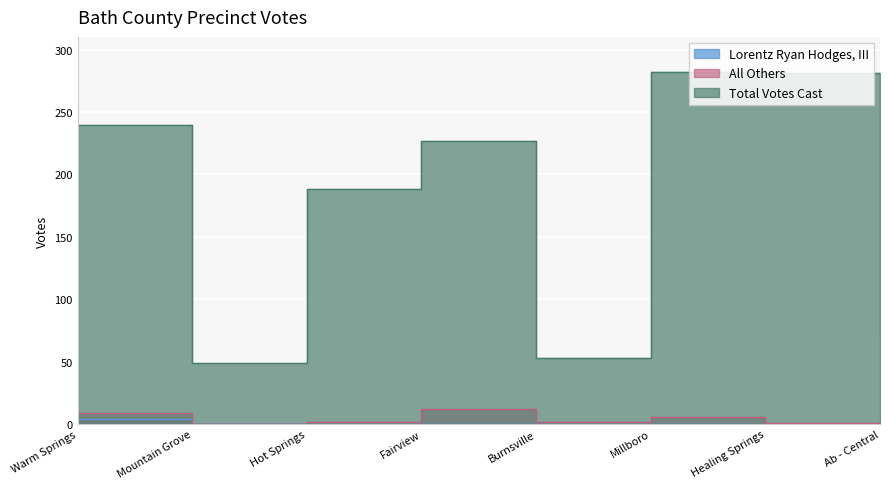

Which series has the largest range (max minus min)?

Total Votes Cast